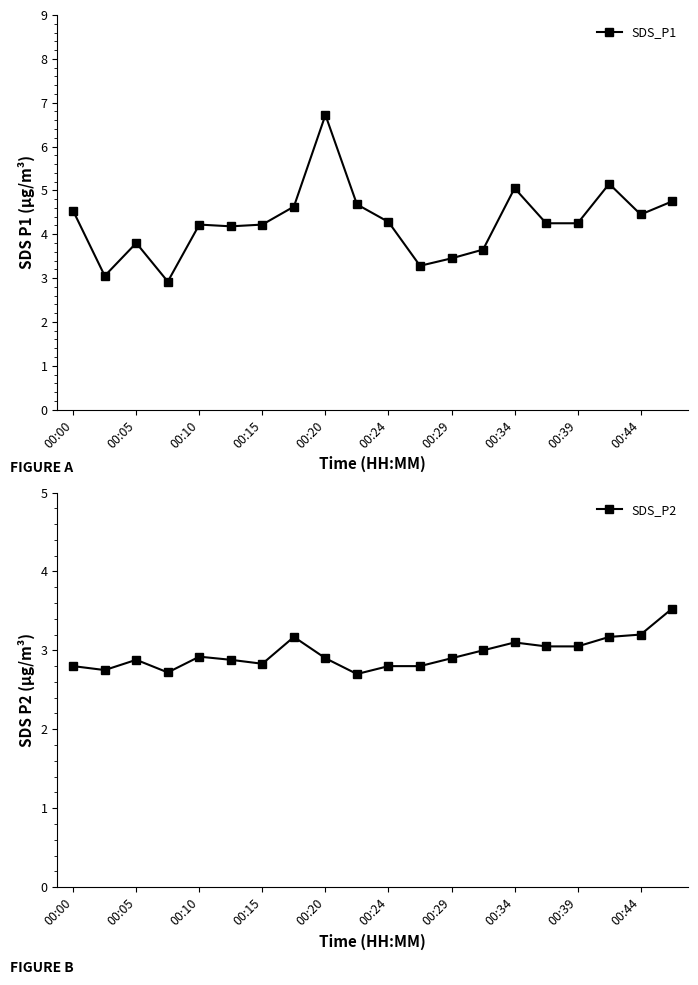

What are all the series names shown in the legend?

SDS_P1, SDS_P2